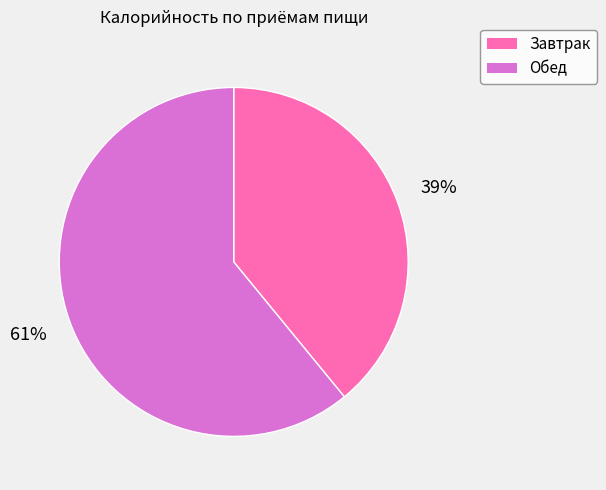

To the nearest percent, what portion does Завтрак represent?

39%